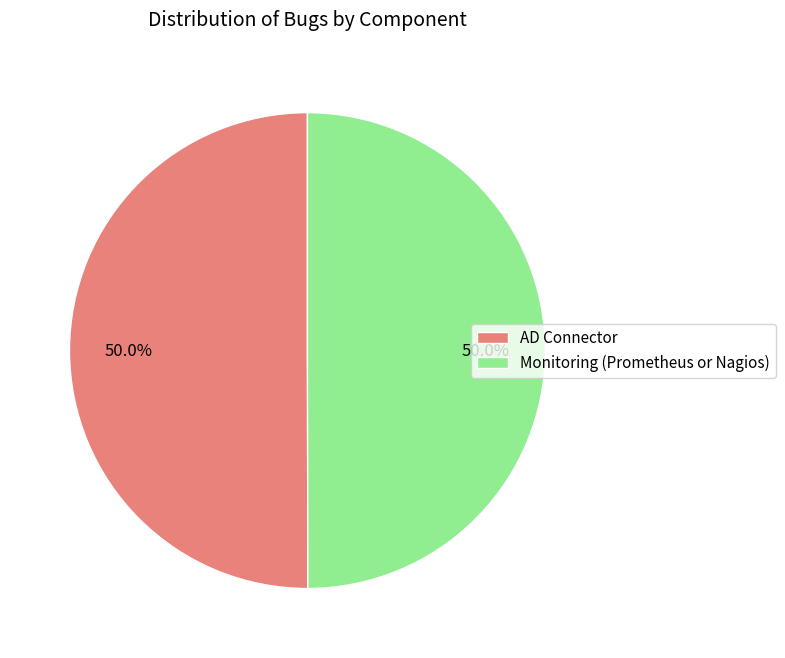

True or false: AD Connector accounts for 64% of the total.

False